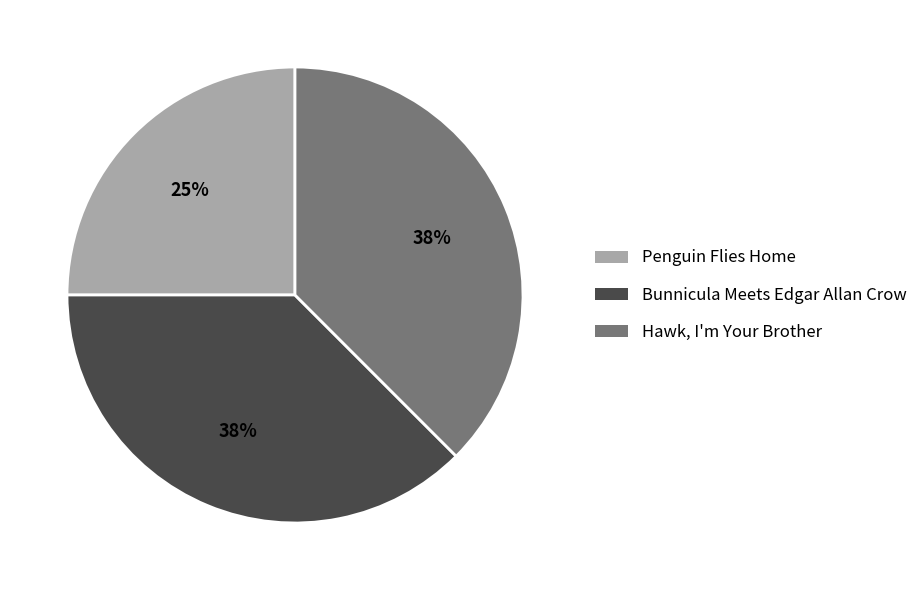

Is it true that Bunnicula Meets Edgar Allan Crow is 38% of the pie?

True